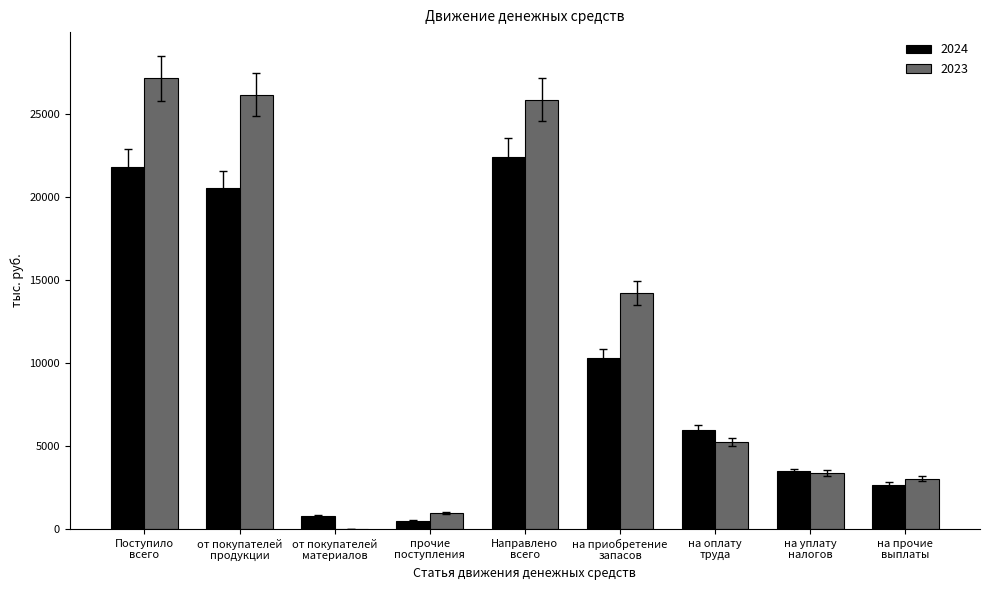

Is it true that 2024 equals 30863.3 at Поступило
всего?

False